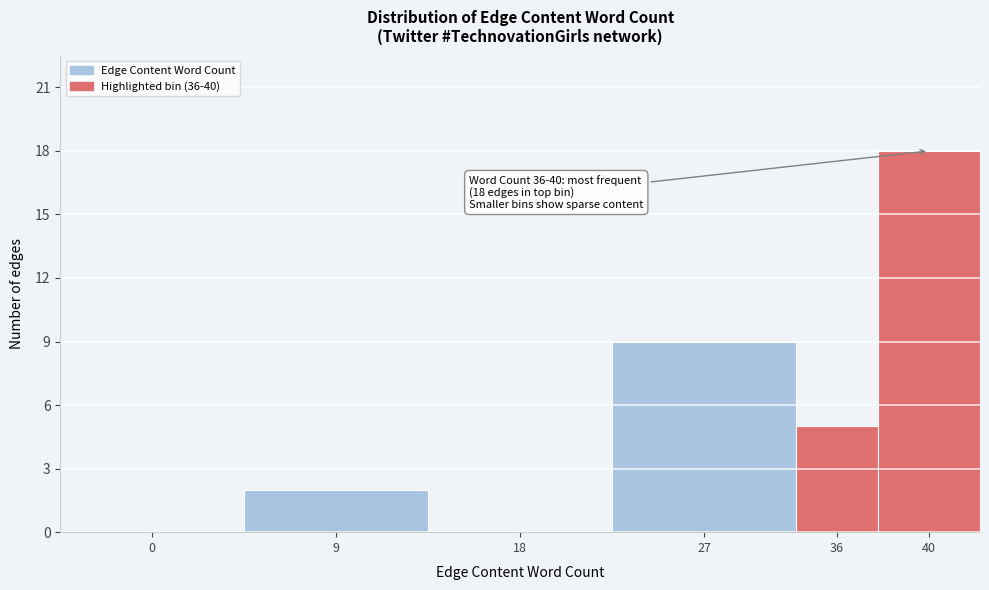

Reading left to right, extract all data points from this chart.

0=0	9=2	18=0	27=9	36=5	40=18